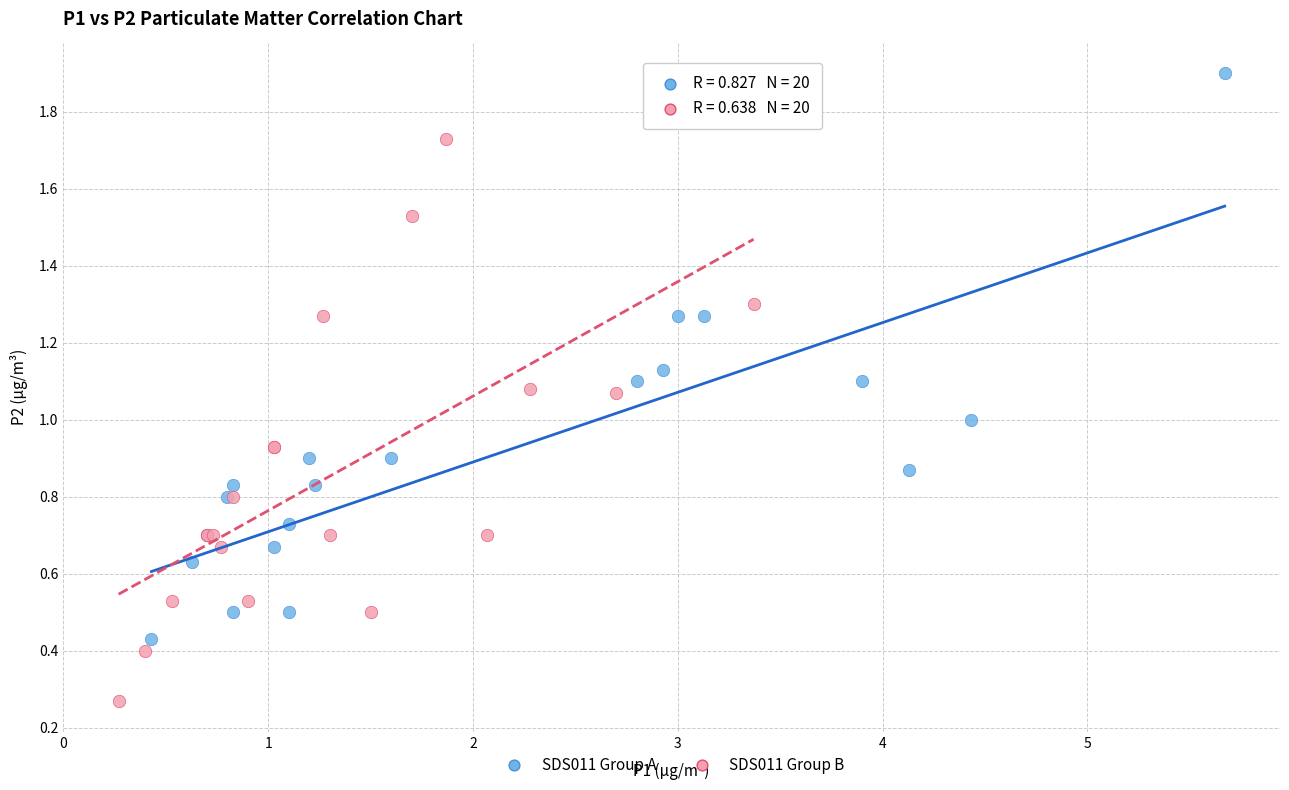

Which series reaches the minimum Y coordinate?

SDS011 Group B